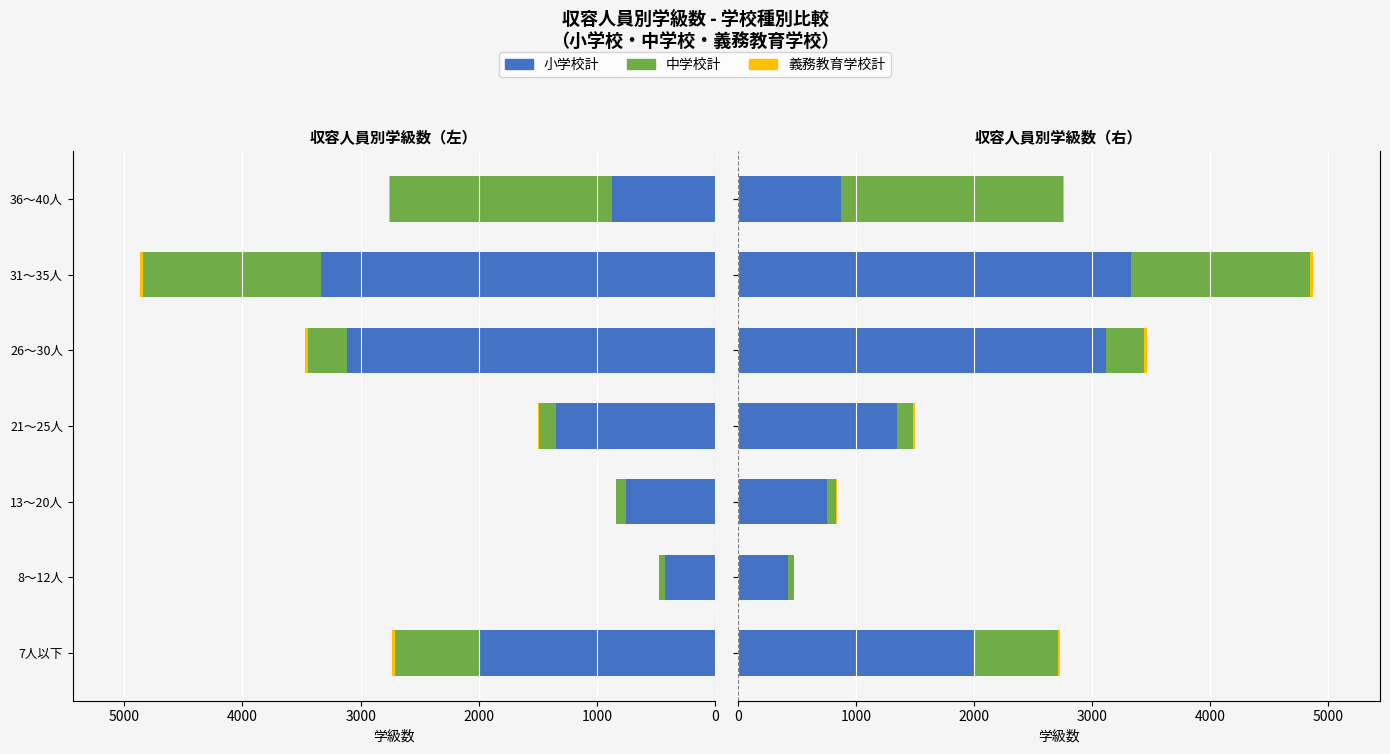

What is the maximum value for 中学校計?

1879